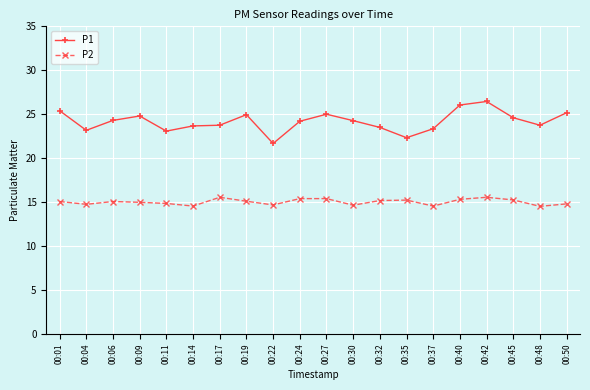

Count the number of categories in the chart.

20